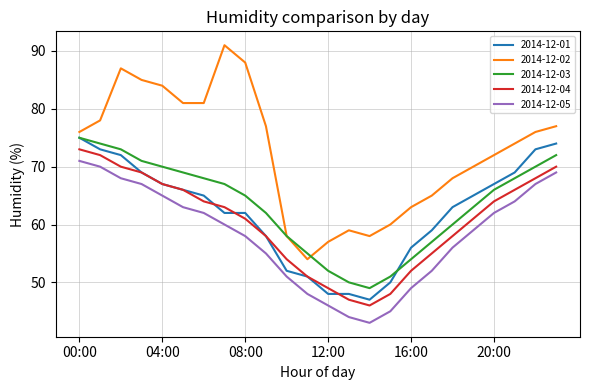

What is the maximum value shown in the chart?

91